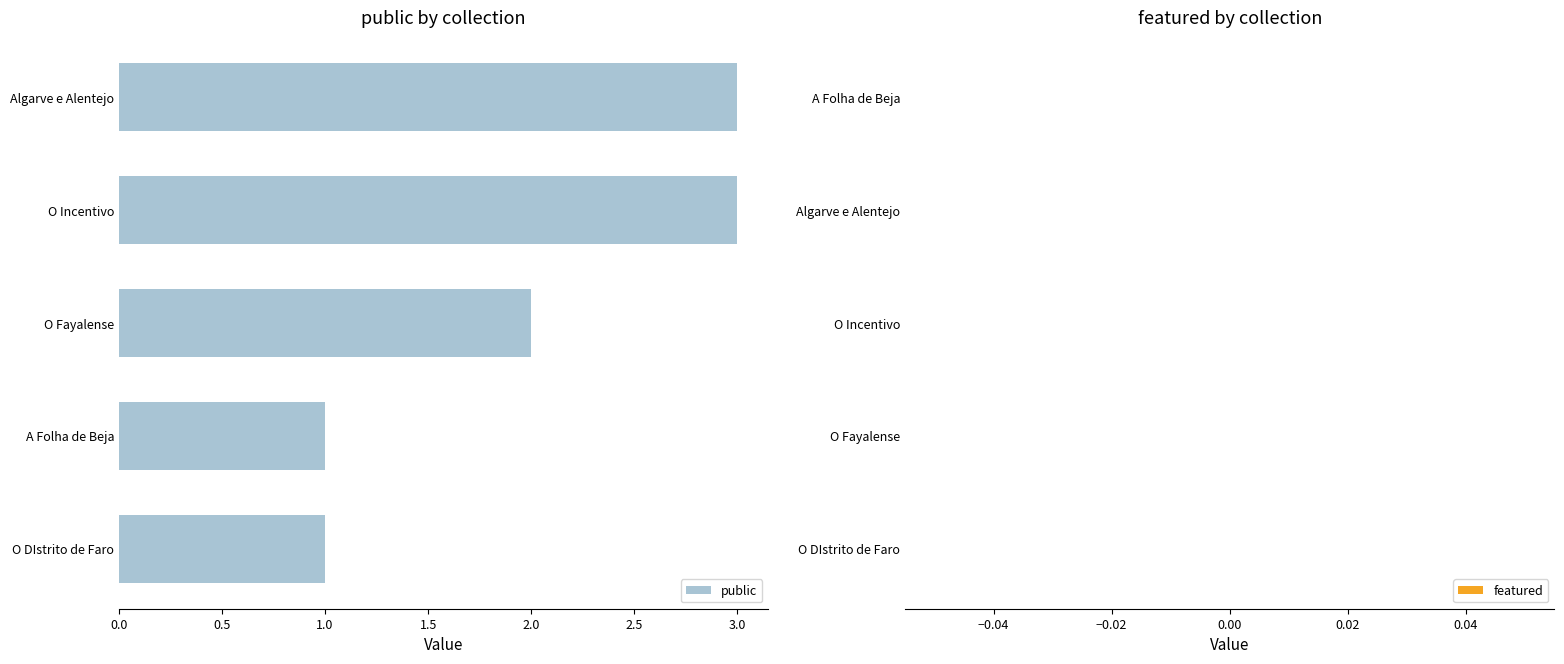

Is it true that the value at O DIstrito de Faro is 2?

False